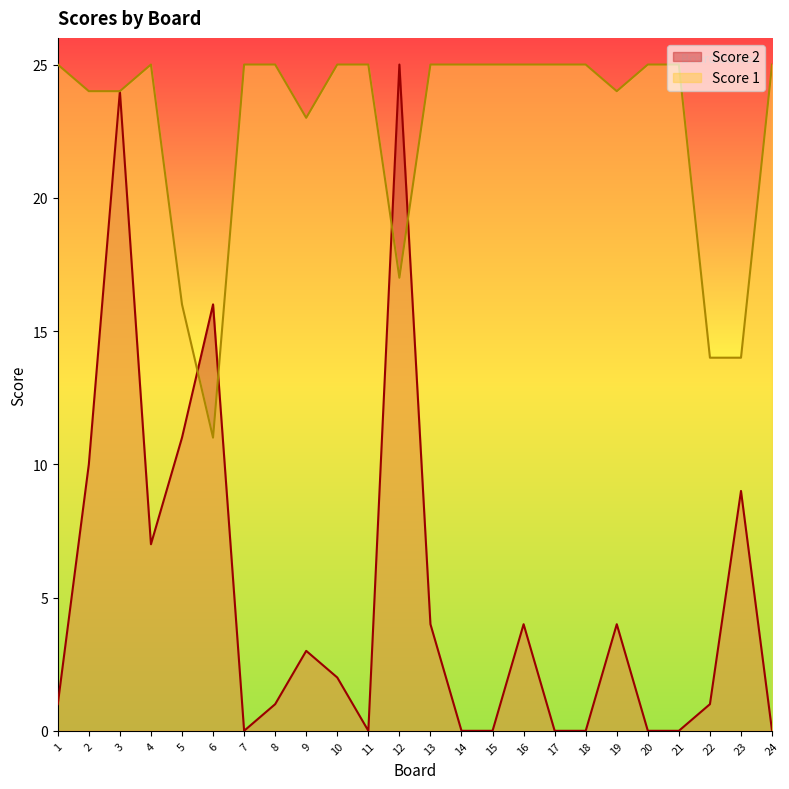

What value does the Score 2 series have at 6, to the nearest 5?

15